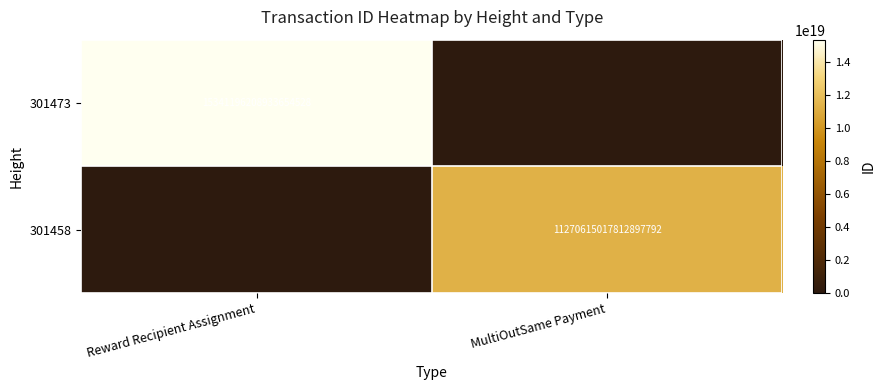

The 301458 series shows 11270615017812897792 at MultiOutSame Payment. True or false?

True